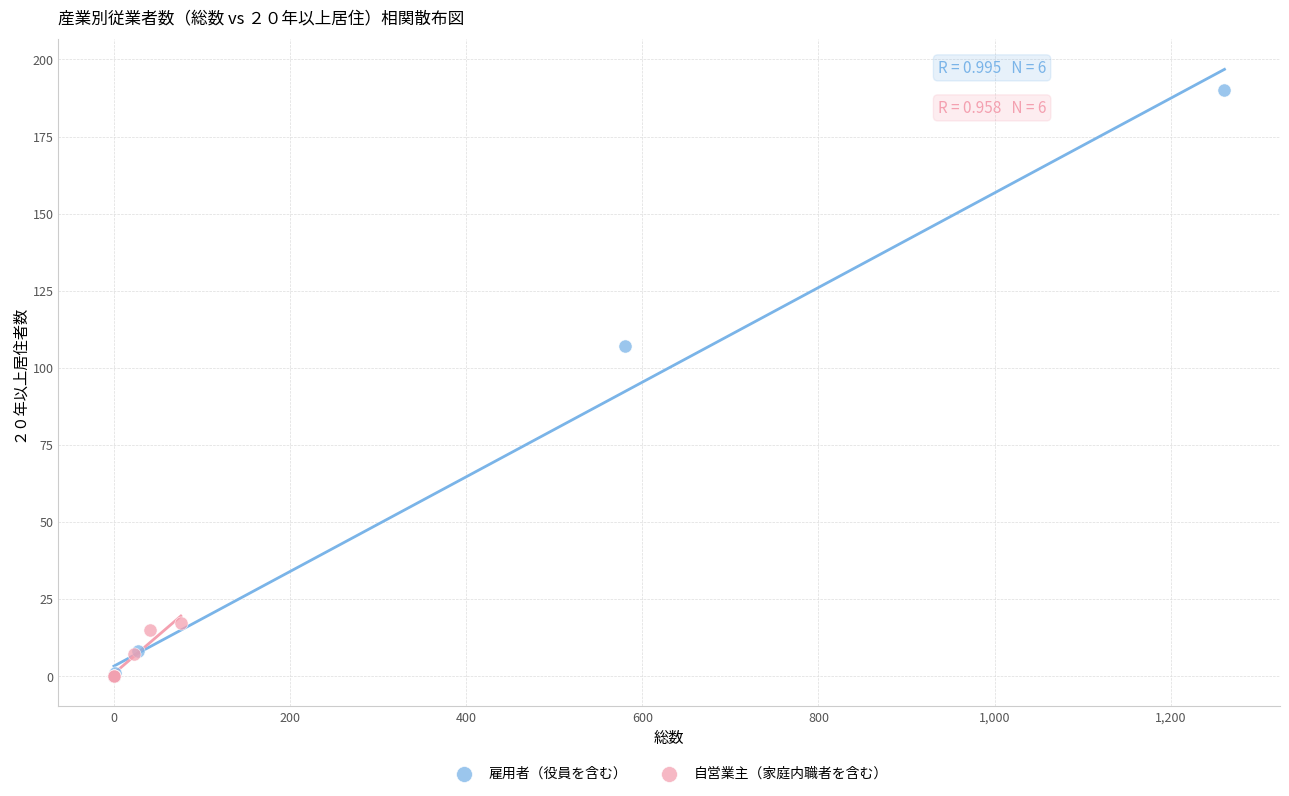

Which series has the largest Y range (max minus min)?

雇用者（役員を含む）